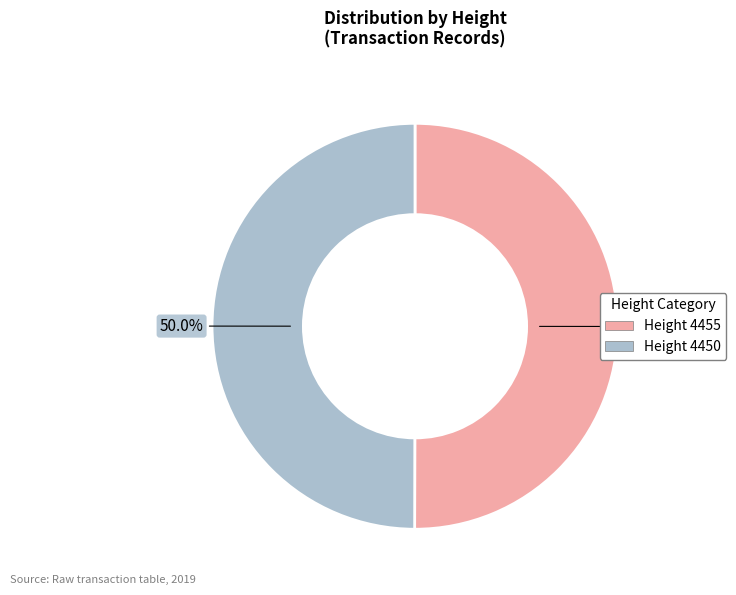

How many segments does this pie chart have?

2